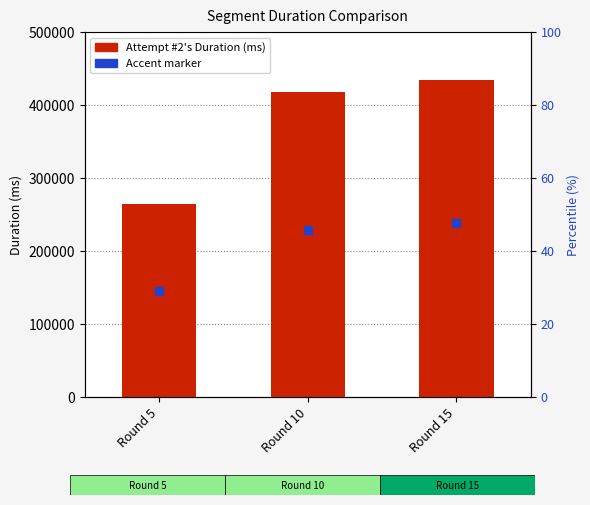

At which category is the sum across all series the highest?

Round 15